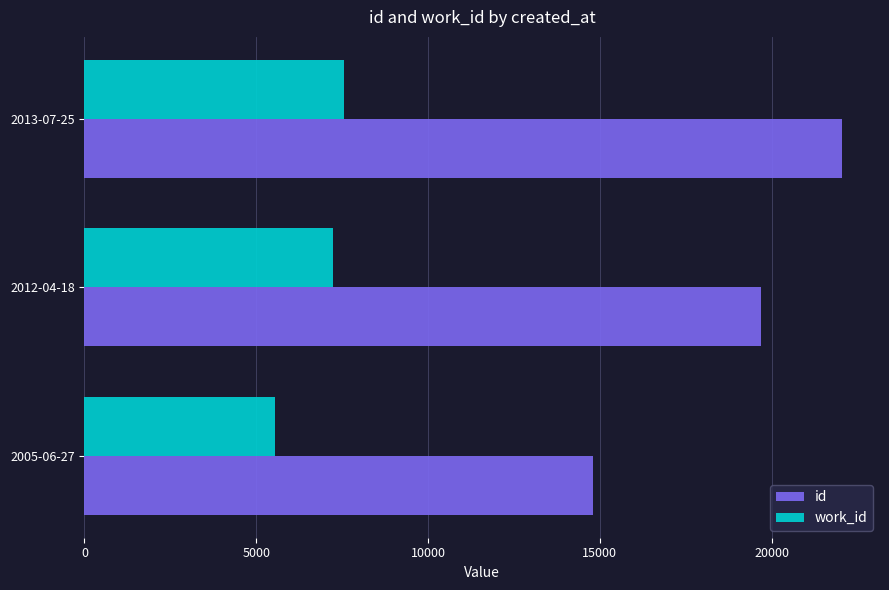

What is the difference between the maximum and minimum values in the work_id series?

2028